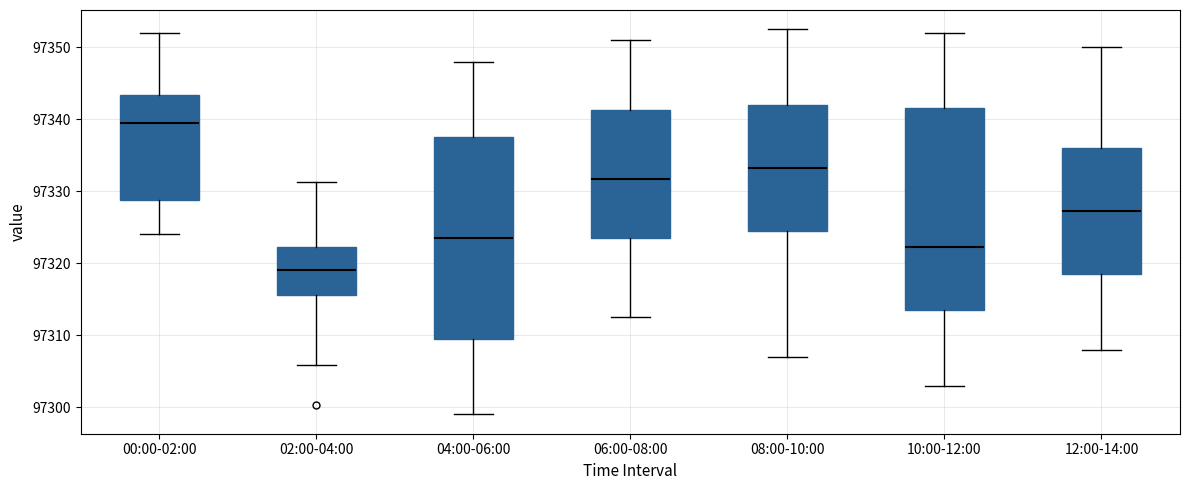

Which box has the highest median line?

00:00-02:00